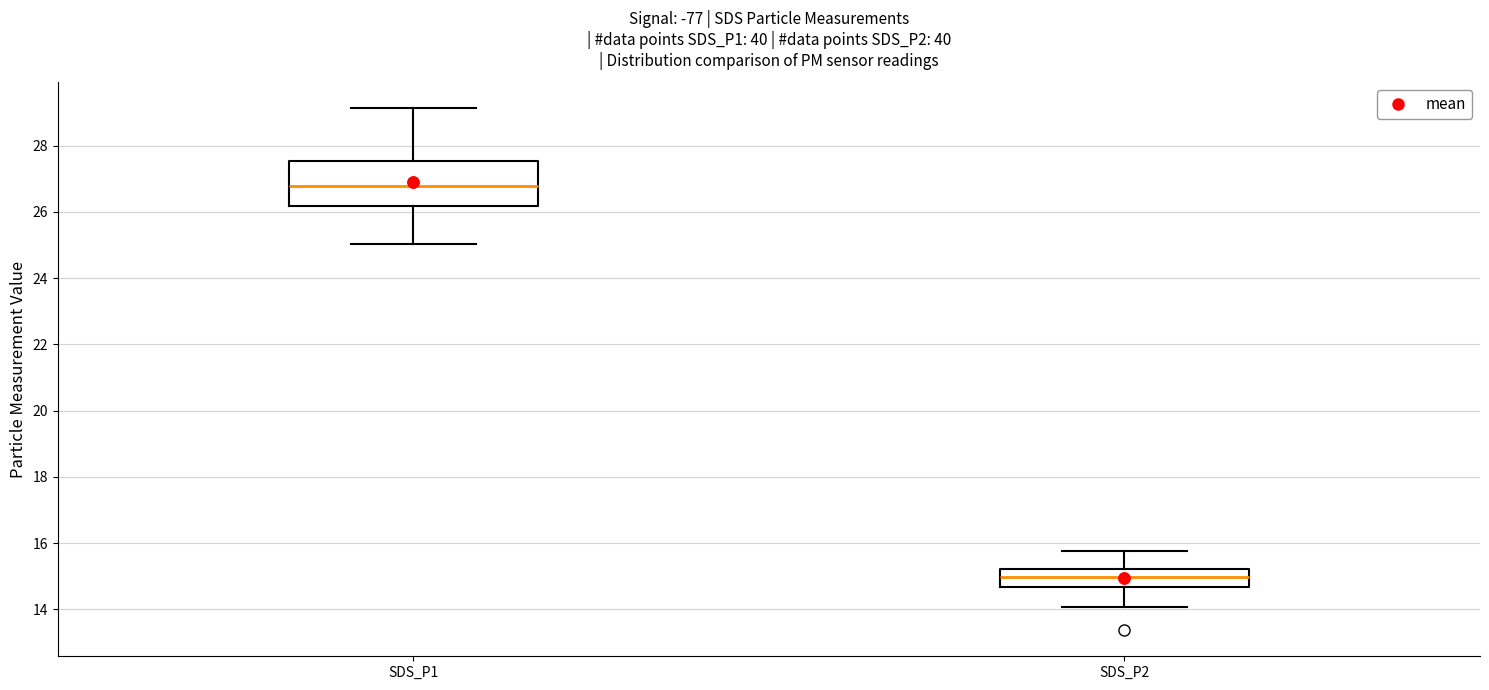

Reading left to right, read every box against the y-axis: the position of its median line, the range the box covers, and the ends of its whiskers. The values are not printed on the chart, so give them approximately, as read against the axis.

SDS_P1: median 26.8, box 26.2 to 27.6, whiskers 25.0 to 29.2
SDS_P2: median 15.0, box 14.6 to 15.2, whiskers 14.0 to 15.8